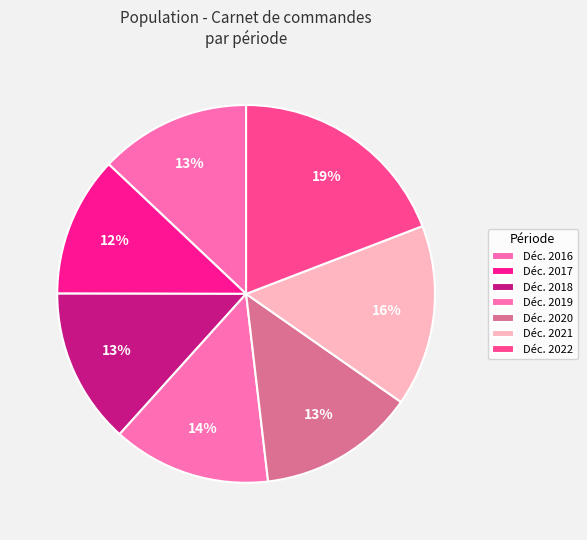

How many slices are in this pie chart?

7